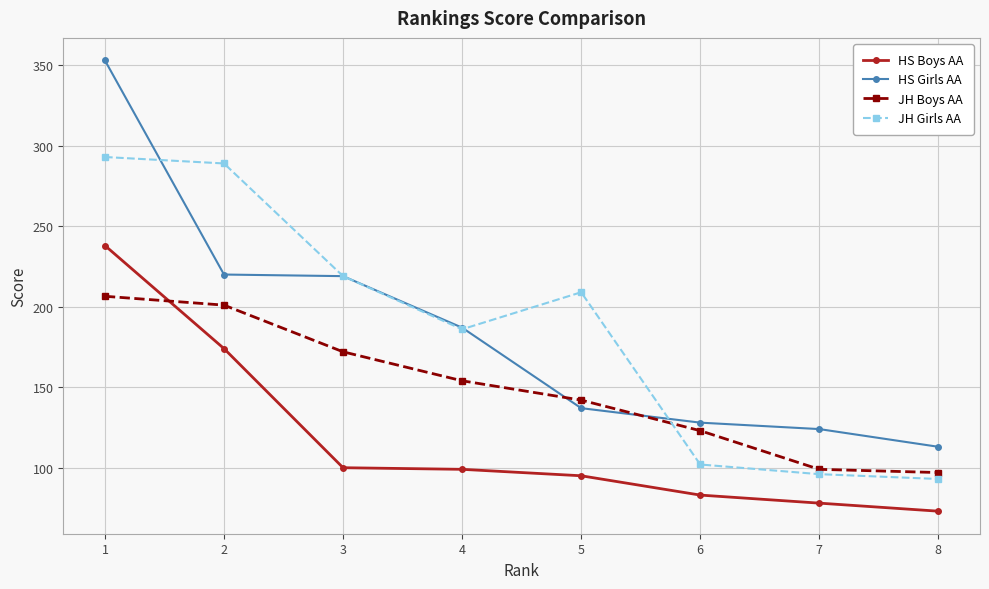

At which label does JH Girls AA reach its peak?

1